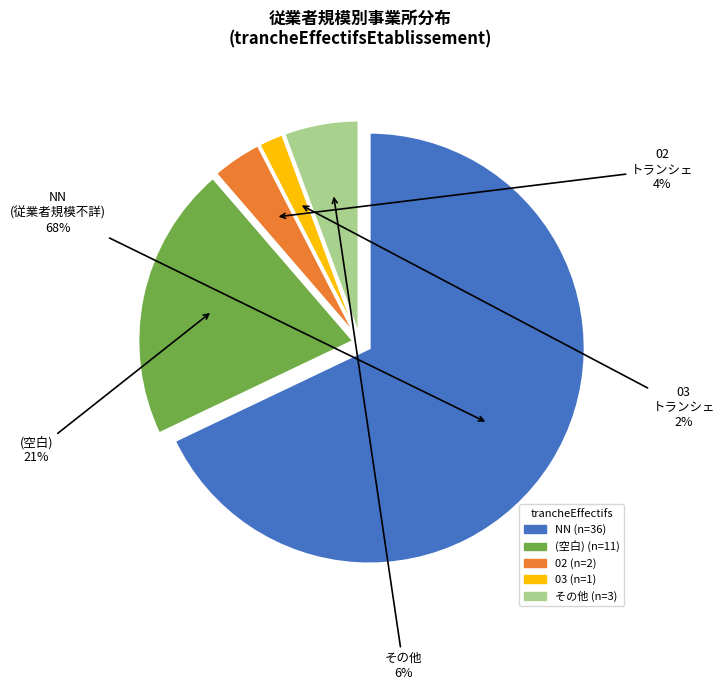

Count the number of slices in the pie.

5